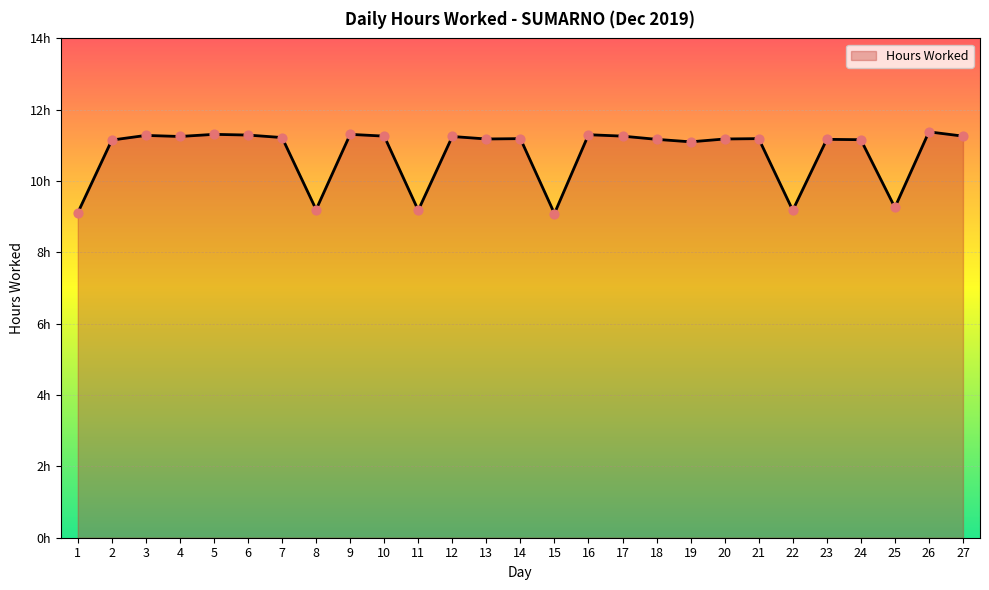

Does the chart have visible grid lines?

Yes